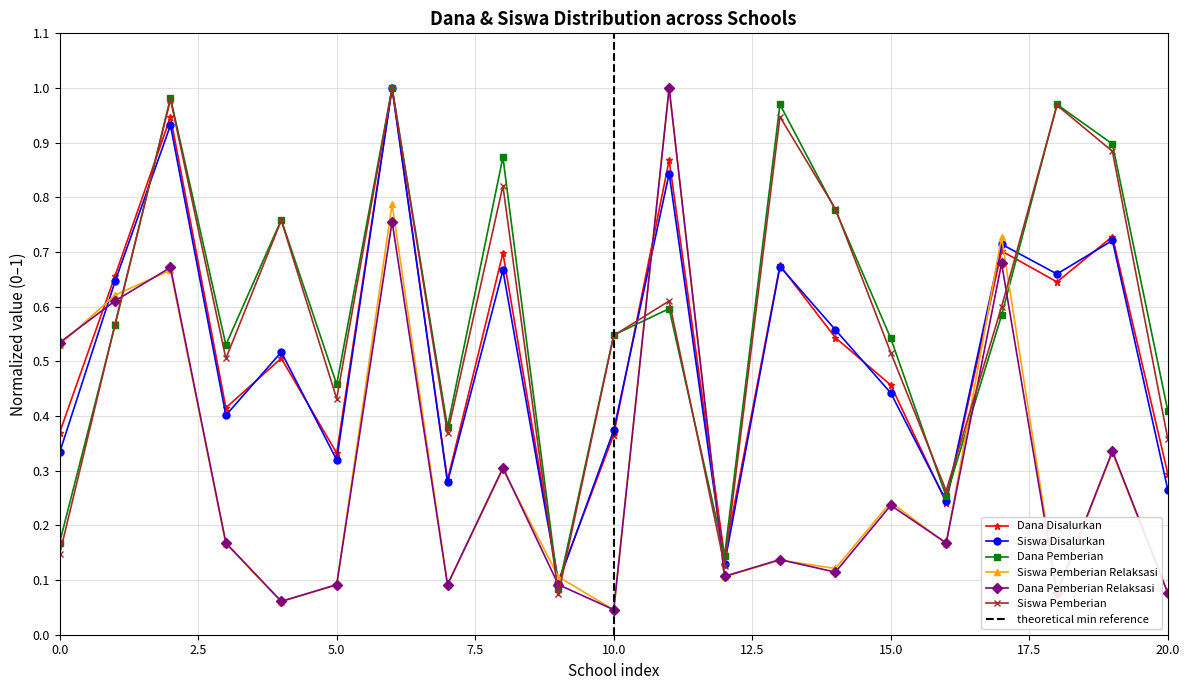

In Dana Pemberian, how many points are higher than both neighbors (excluding endpoints)?

7